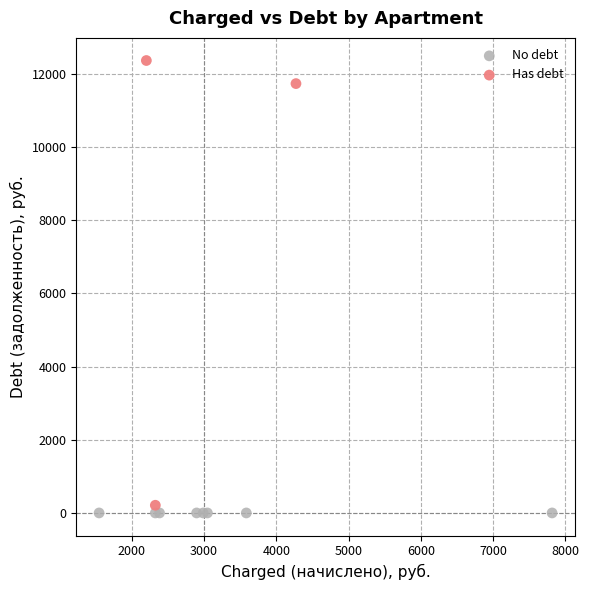

Which series contains the highest Y value?

Has debt